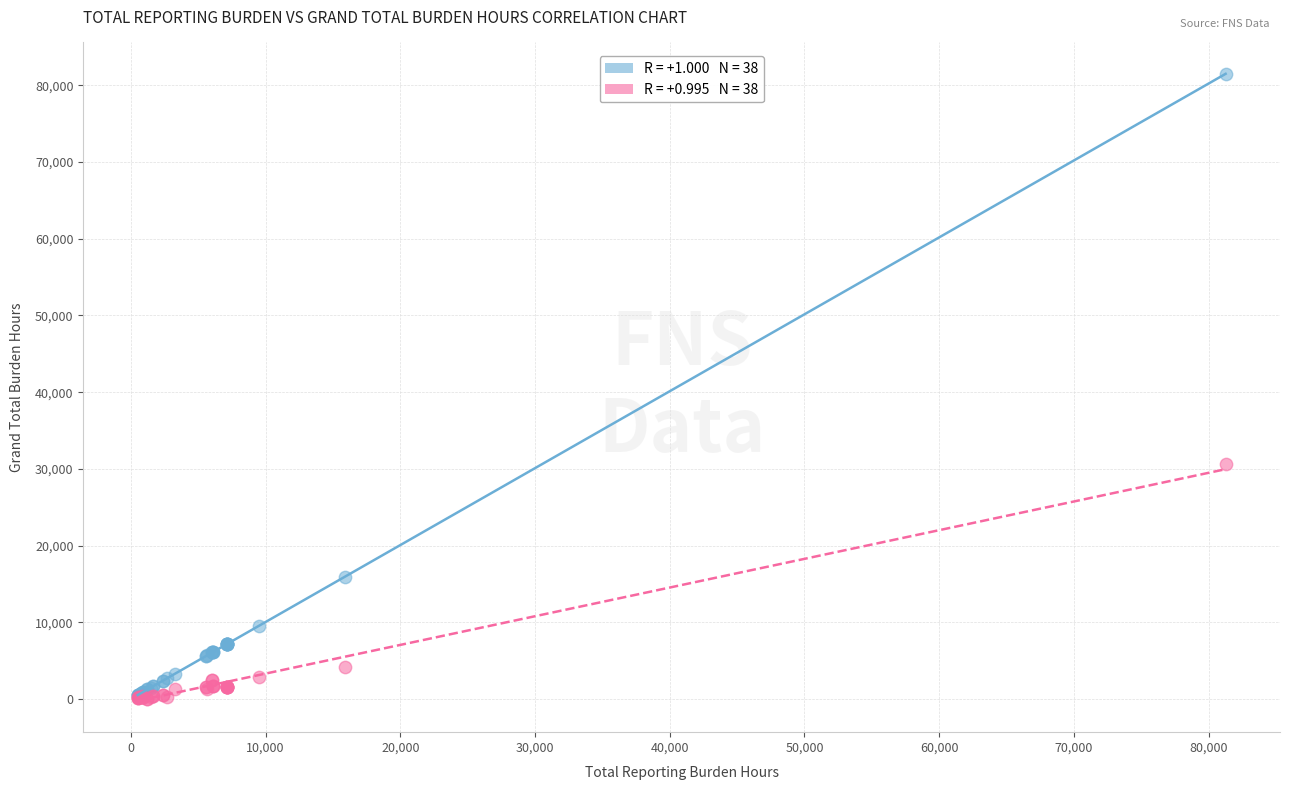

Across all series, what Y value is closest to 40768?

30576.0